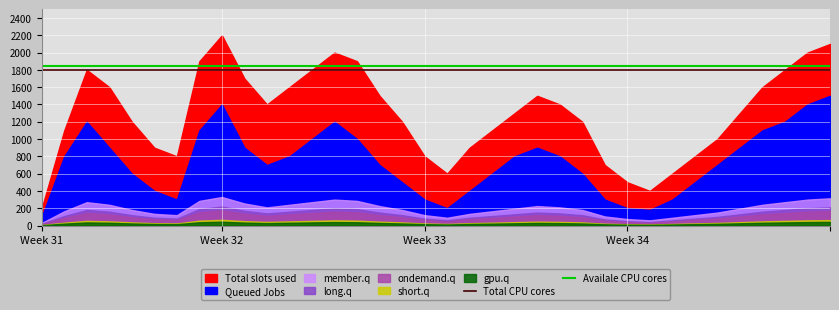

What is the lowest value of the Availale CPU cores series?

1850